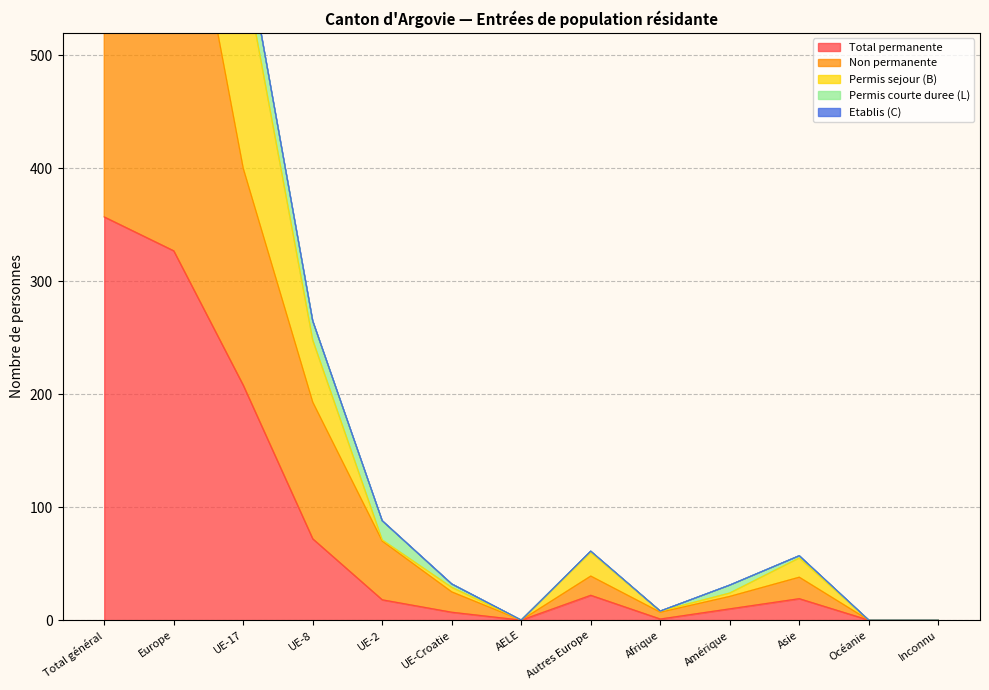

The Total permanente series shows 0 at Inconnu. True or false?

True